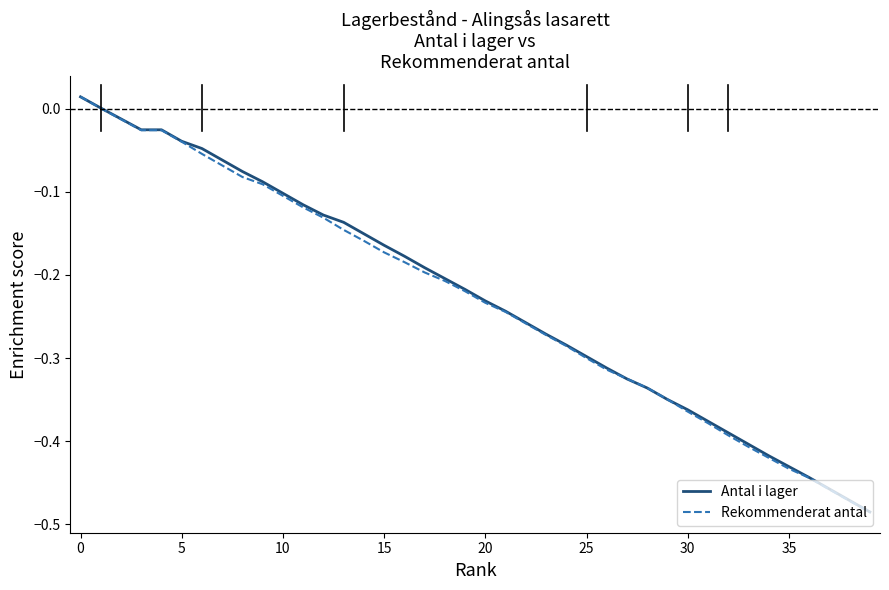

How many lines are shown in the chart?

2